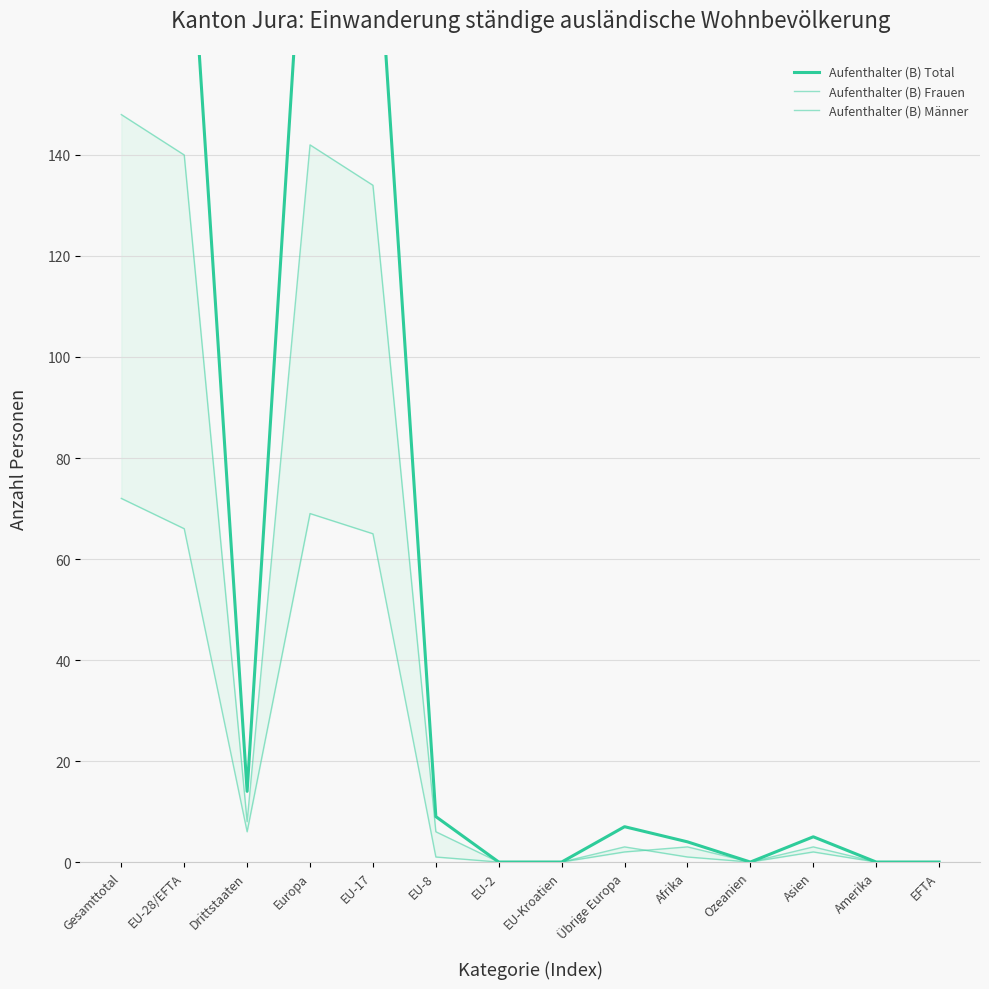

At how many categories does at least one series exceed 172?

4